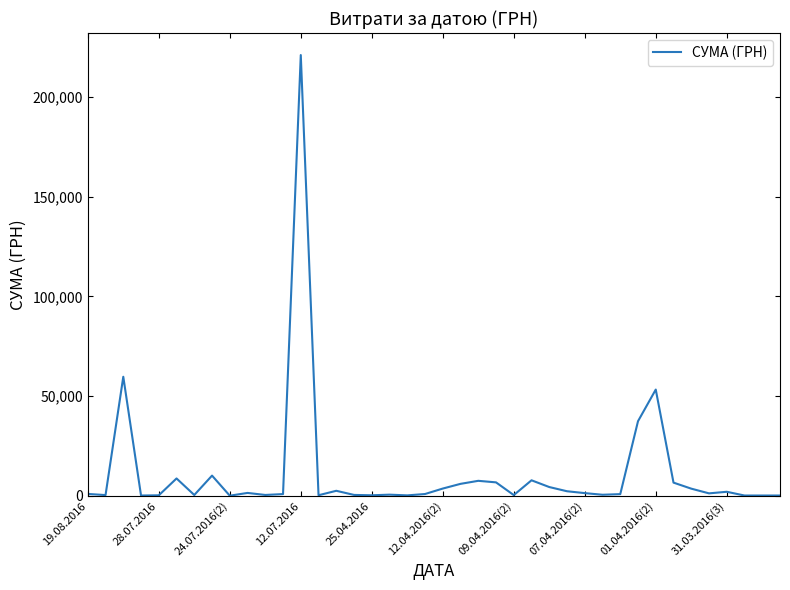

What is the difference between the maximum and minimum values?

221127.3